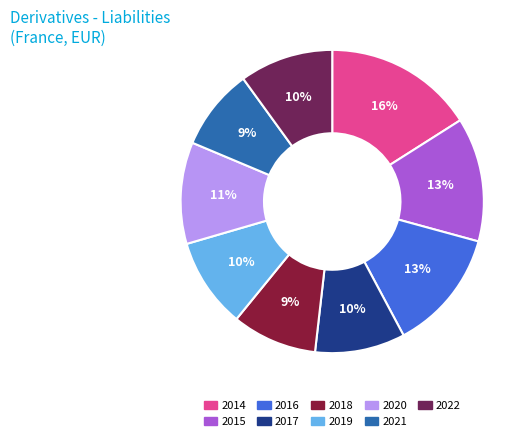

Is there a majority slice in this chart?

No